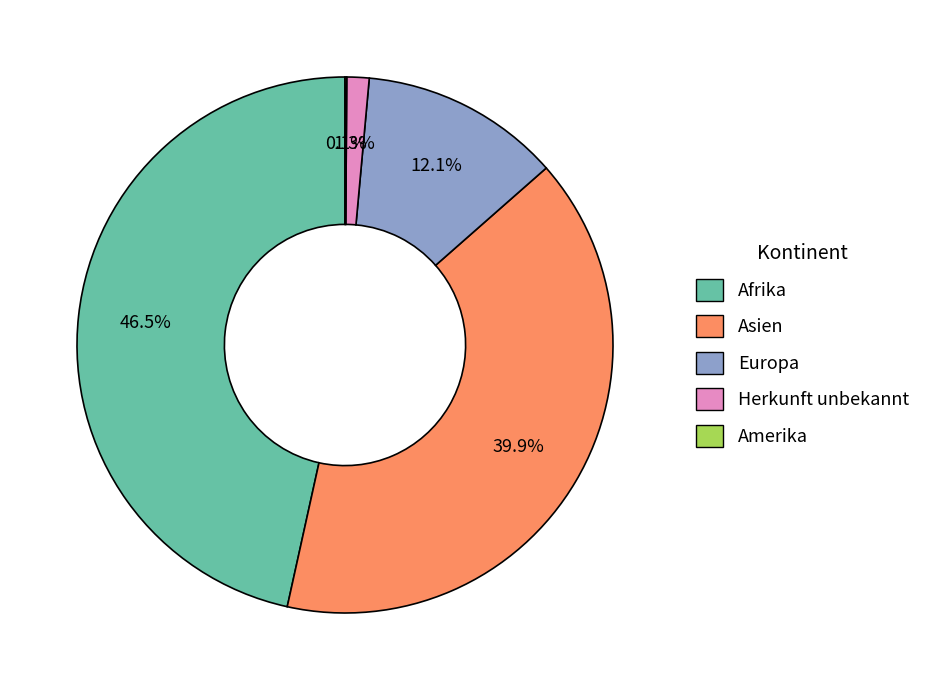

What is the largest slice in the pie chart?

Afrika